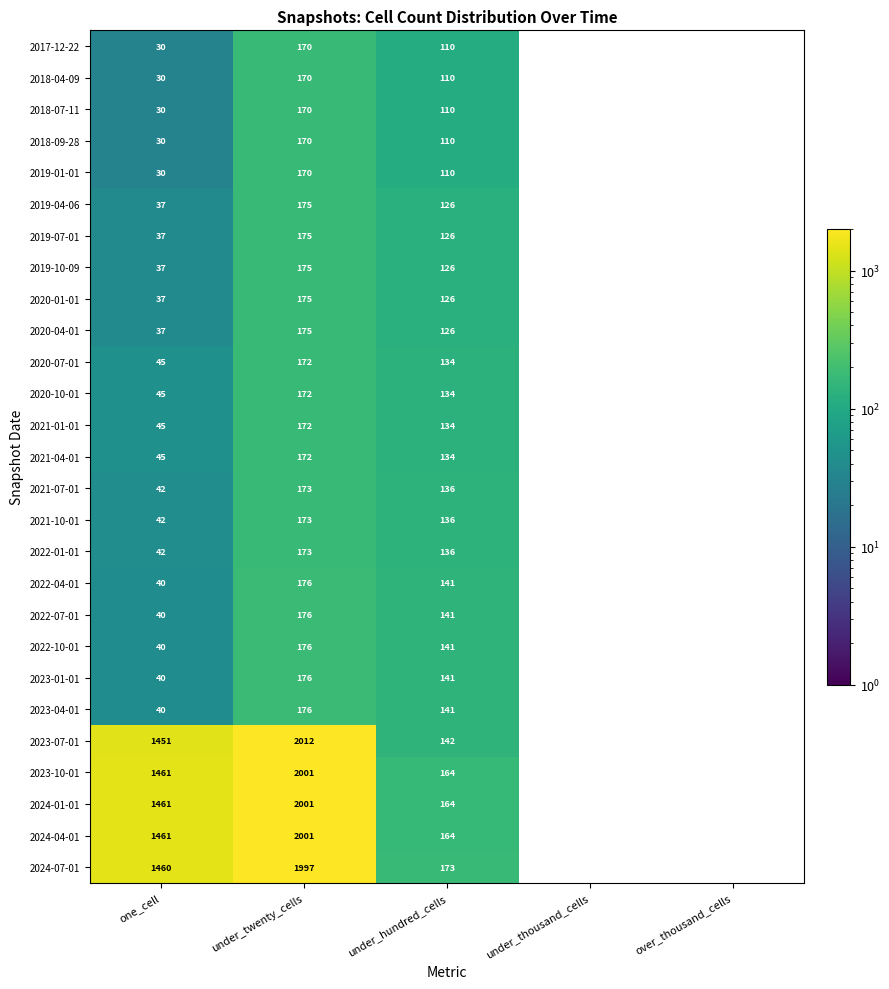

What is the difference between the 2020-04-01 values at one_cell and under_twenty_cells?

138